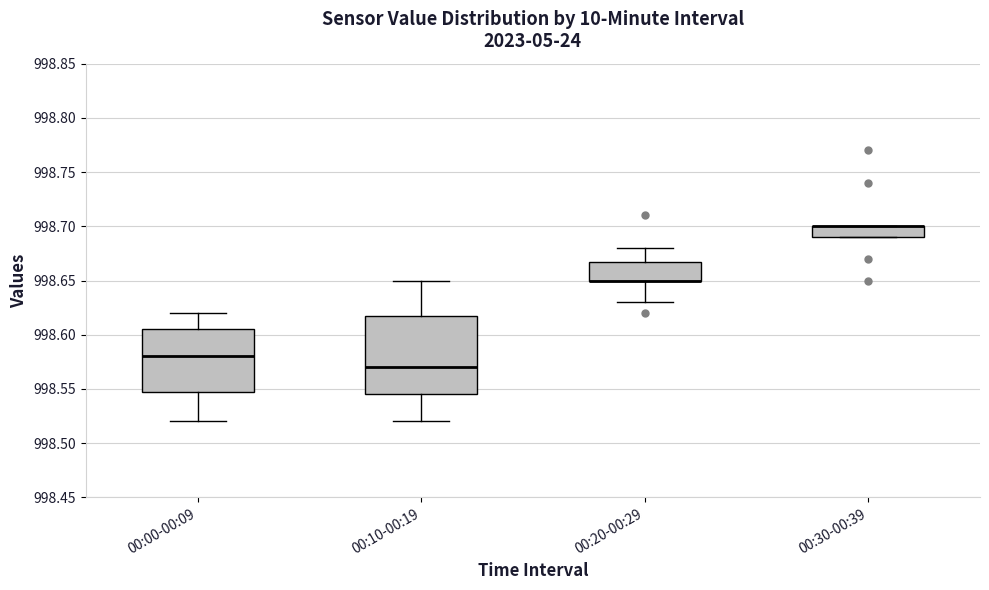

Comparing the boxes themselves (not the whiskers), which one is the tallest?

00:10-00:19